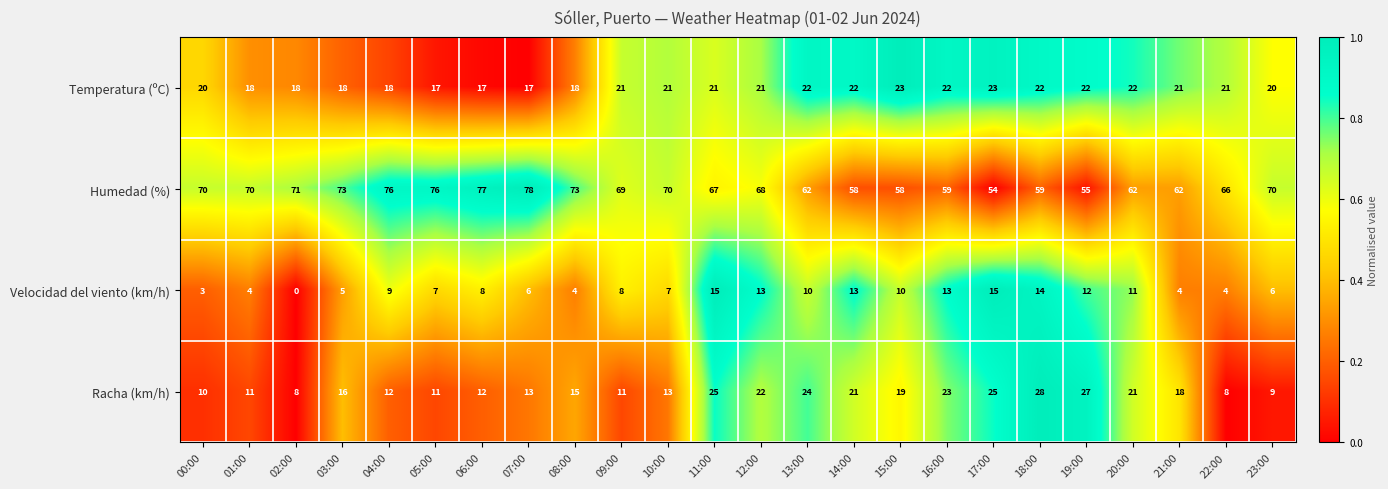

How many data points does each series have?

24